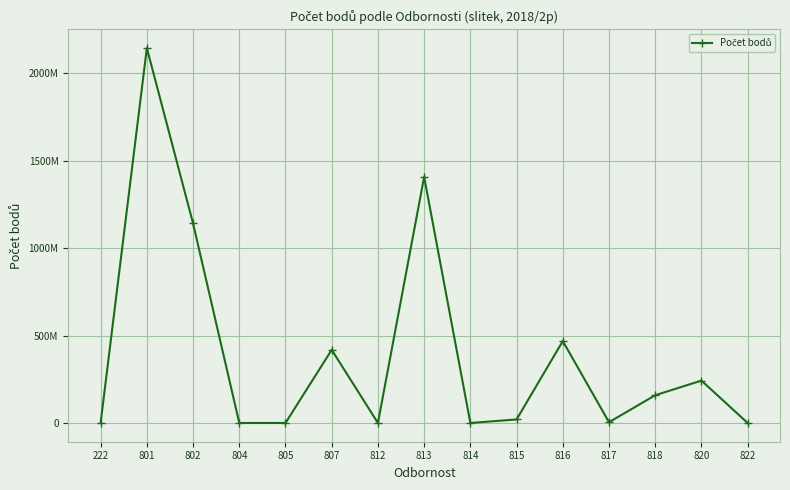

What is the average value?

400299747.9